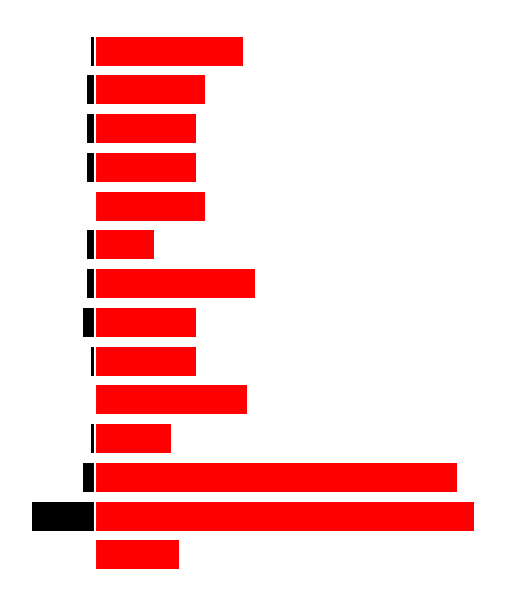

How many data points in ärztliche are above -2?

6